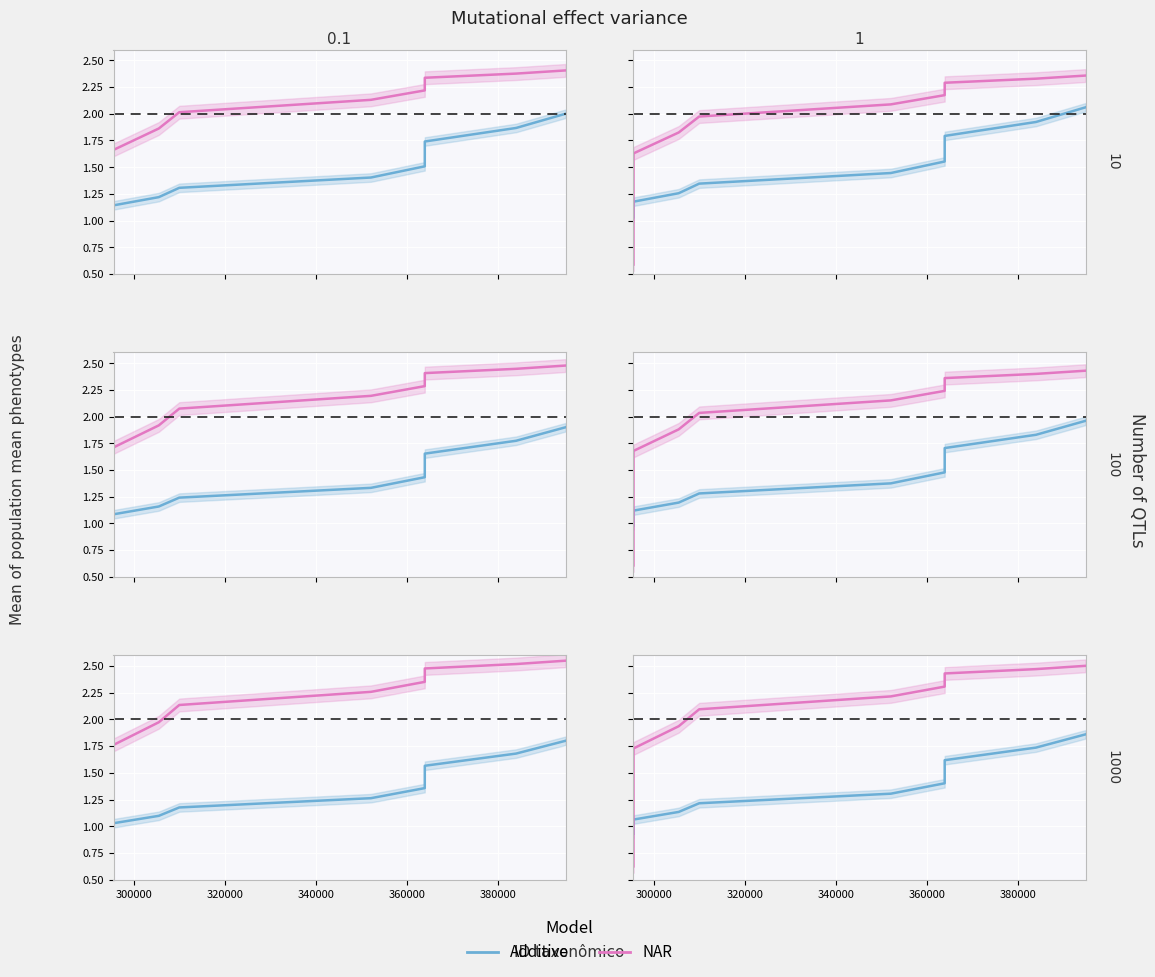

What are all the series names shown in the legend?

Additive, NAR